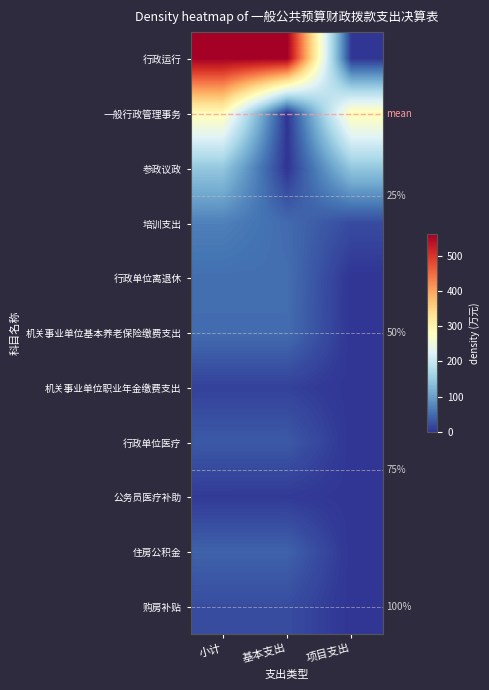

True or false: 购房补贴 has a value of 6.3 at 小计.

False